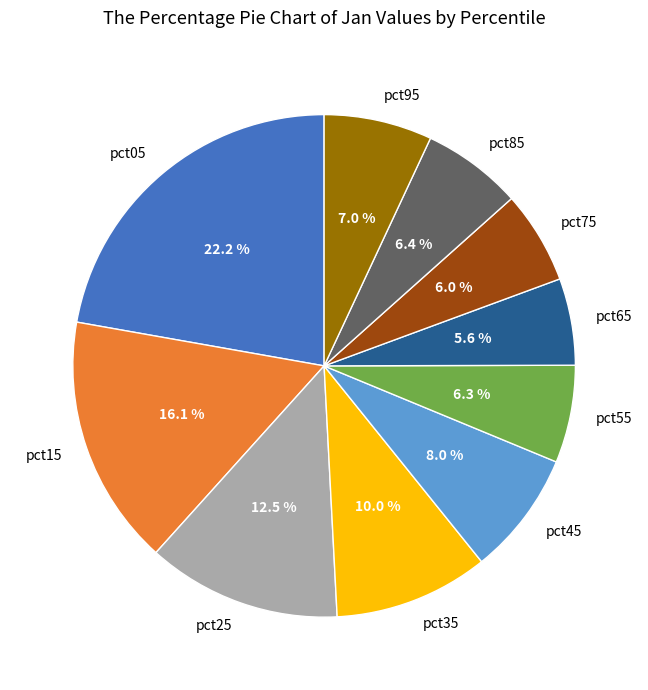

Approximately how many times larger is the value at pct25 compared to pct65?

2.2